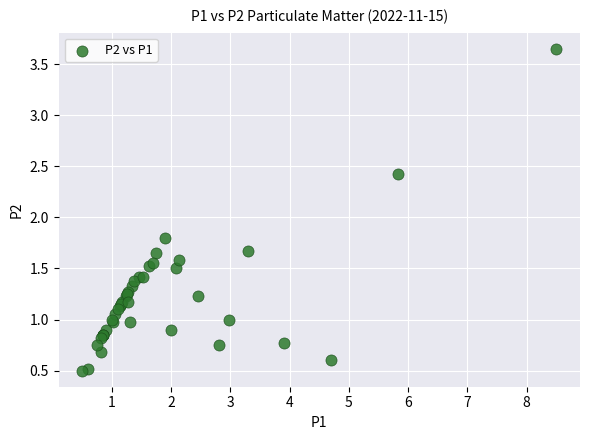

What Y value in the scatter plot is closest to 2?

1.8